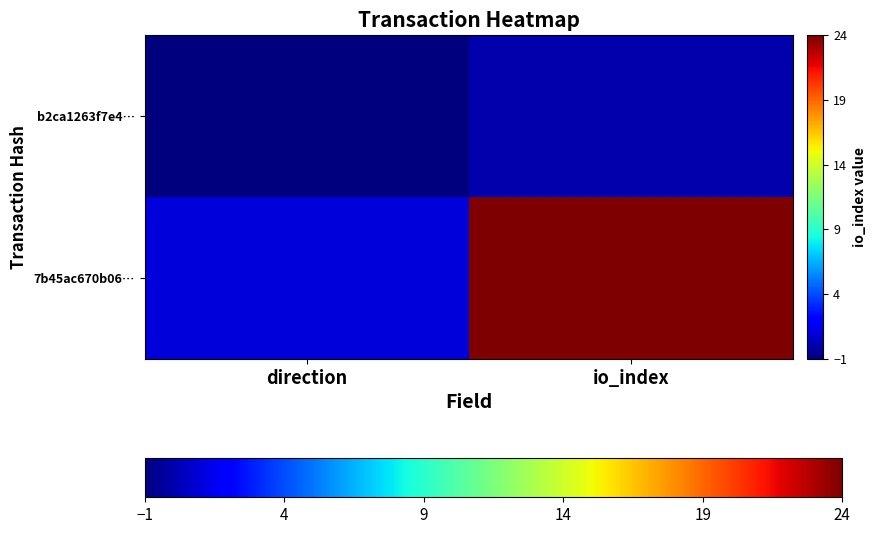

Reading right to left, extract all data points from this chart.

b2ca1263f7e4…: io_index=0	direction=-1
7b45ac670b06…: io_index=24	direction=1